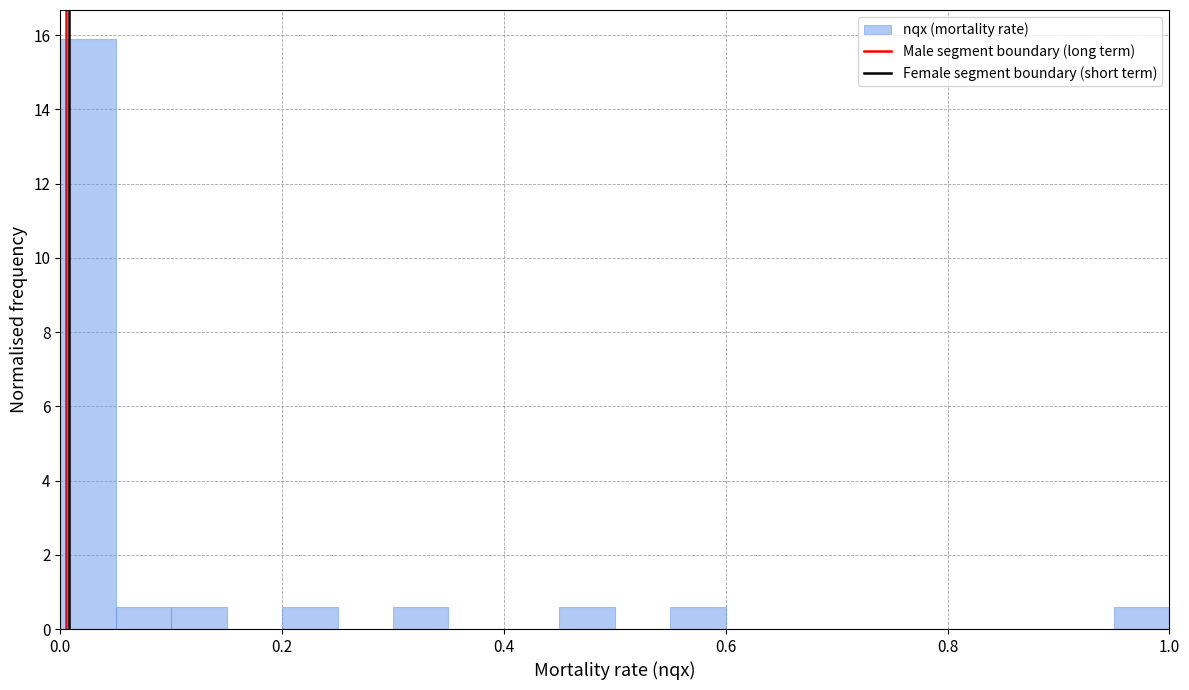

Around what value on the x-axis is the tallest bar? Give the approximate position of its centre, as read against the axis.

0.02